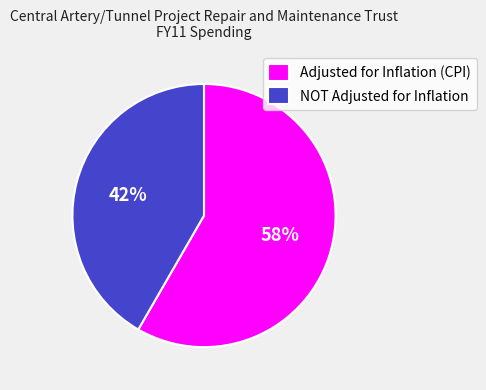

To the nearest percent, what percentage of the pie is NOT Adjusted for Inflation?

42%